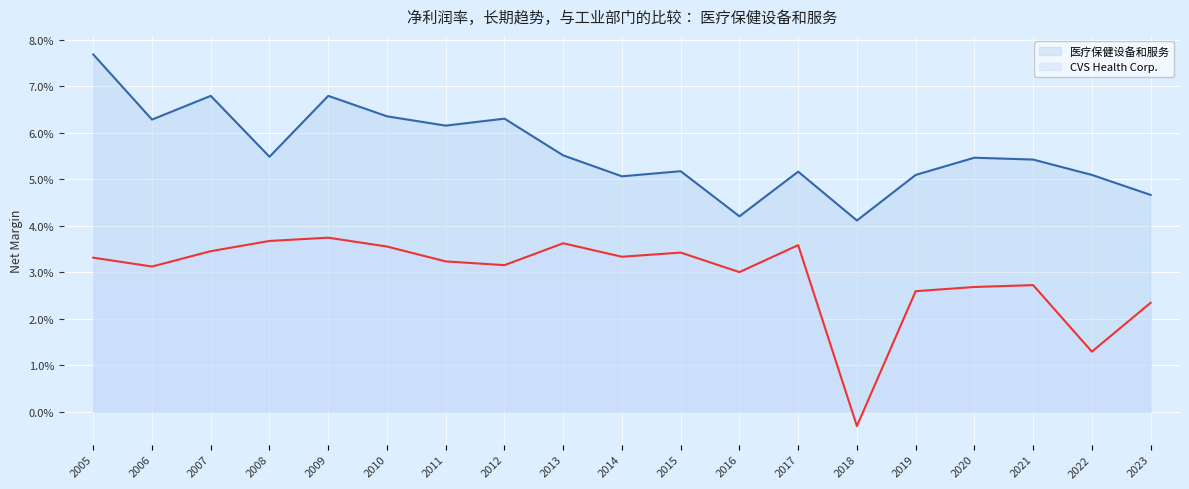

Does the chart display data point markers on the line(s)?

No